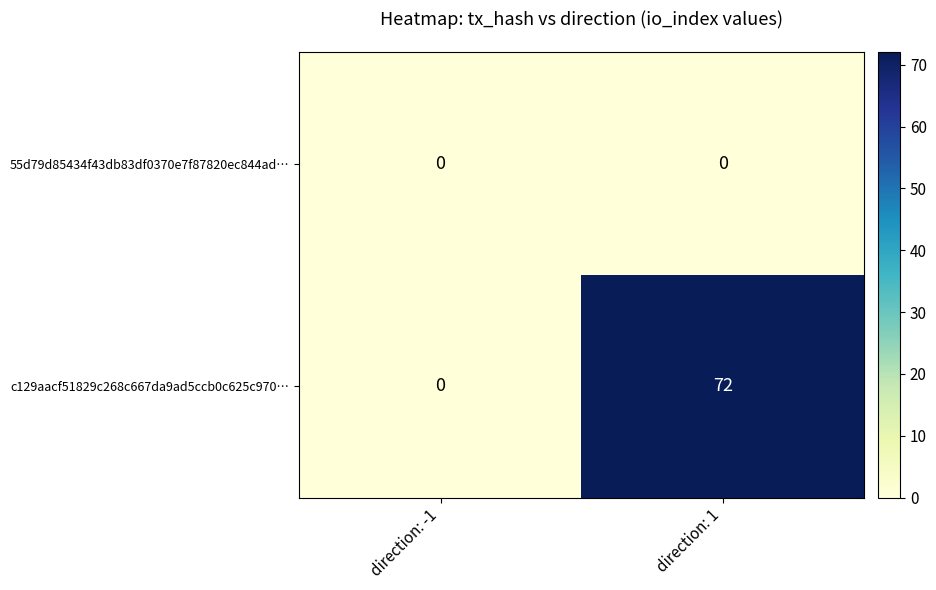

Which label corresponds to the largest value in the chart?

direction: 1